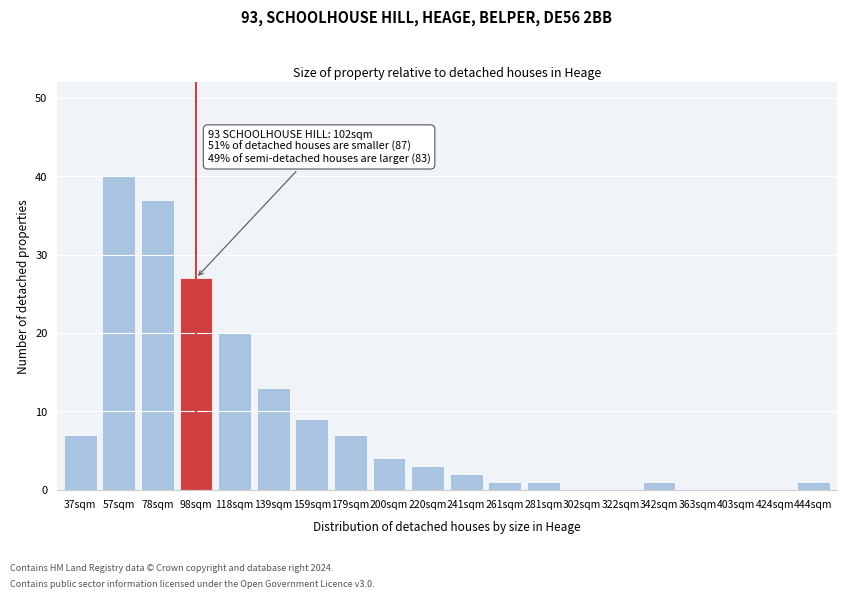

Reading left to right, extract all data points from this chart.

37sqm=7	57sqm=40	78sqm=37	98sqm=27	118sqm=20	139sqm=13	159sqm=9	179sqm=7	200sqm=4	220sqm=3	241sqm=2	261sqm=1	281sqm=1	302sqm=0	322sqm=0	342sqm=1	363sqm=0	403sqm=0	424sqm=0	444sqm=1